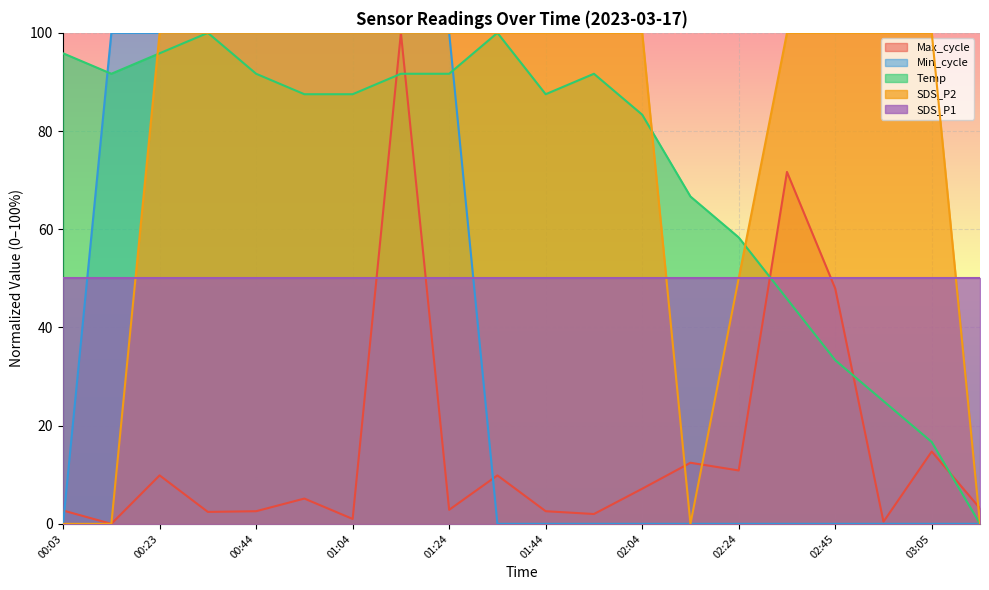

At how many categories does at least one series exceed 63?

18